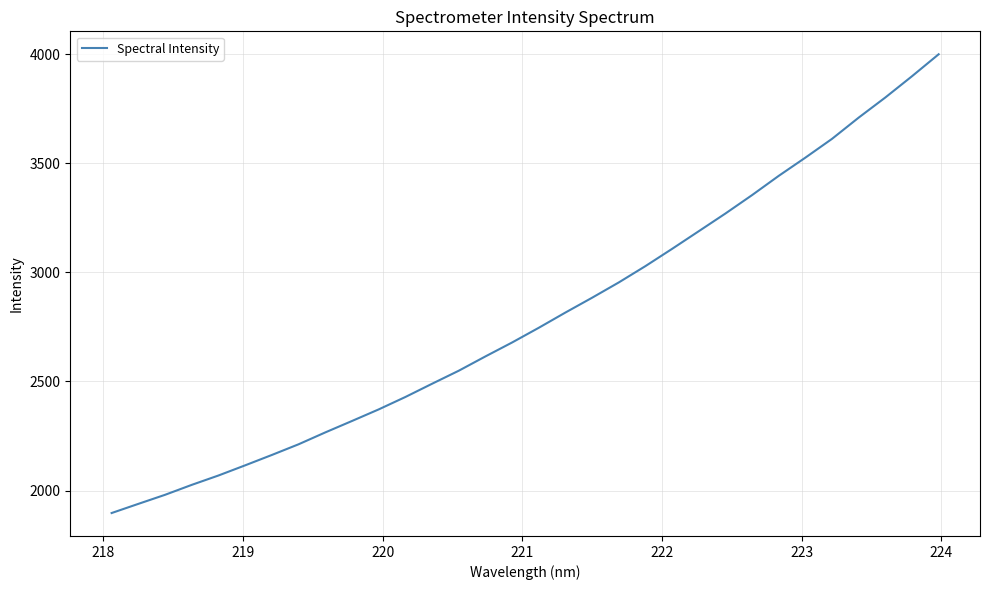

What is the difference between the maximum and minimum values?

2103.0